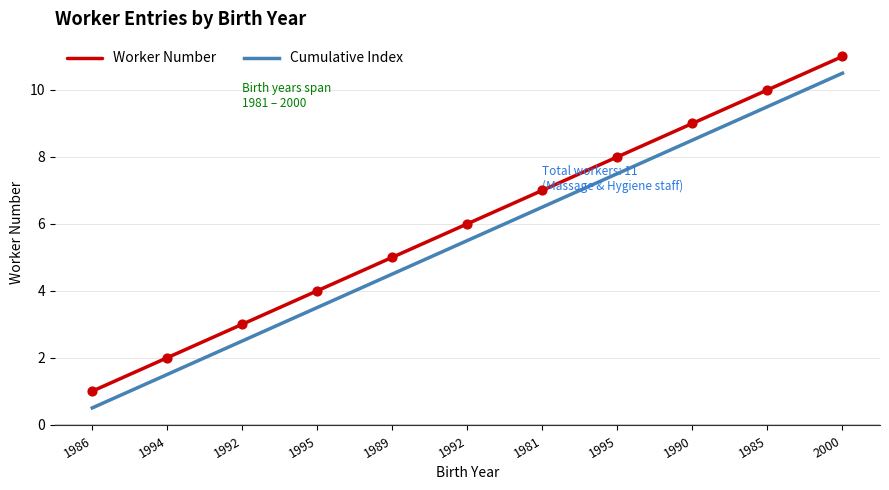

At how many categories does at least one series exceed 7?

4